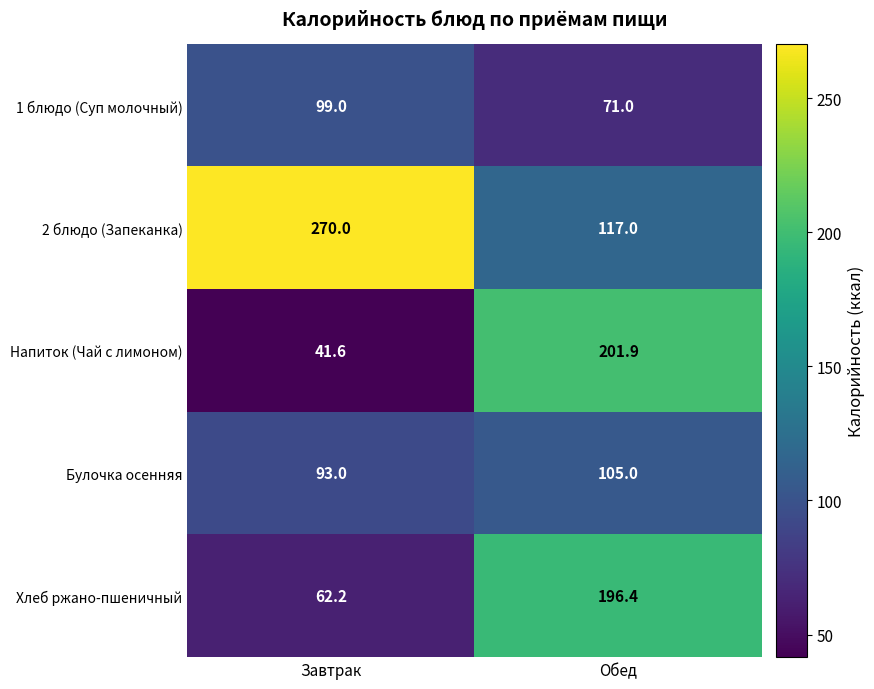

What is the minimum value shown in the chart?

41.6